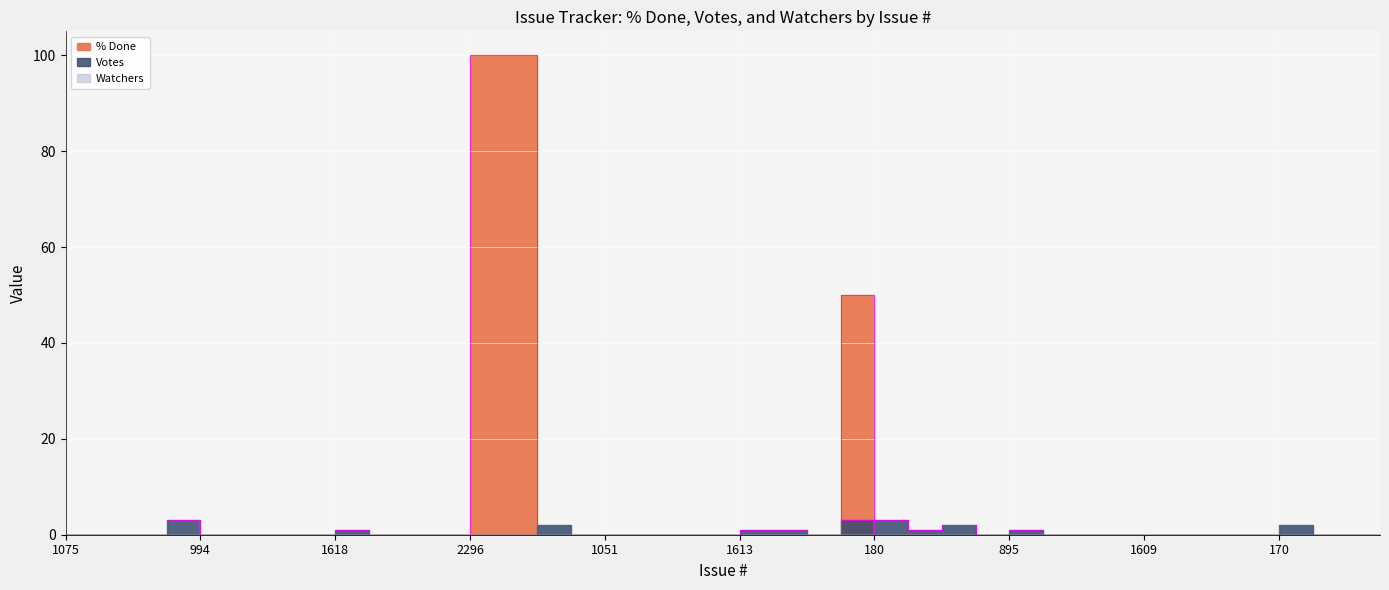

At which category is the sum across all series the highest?

2296